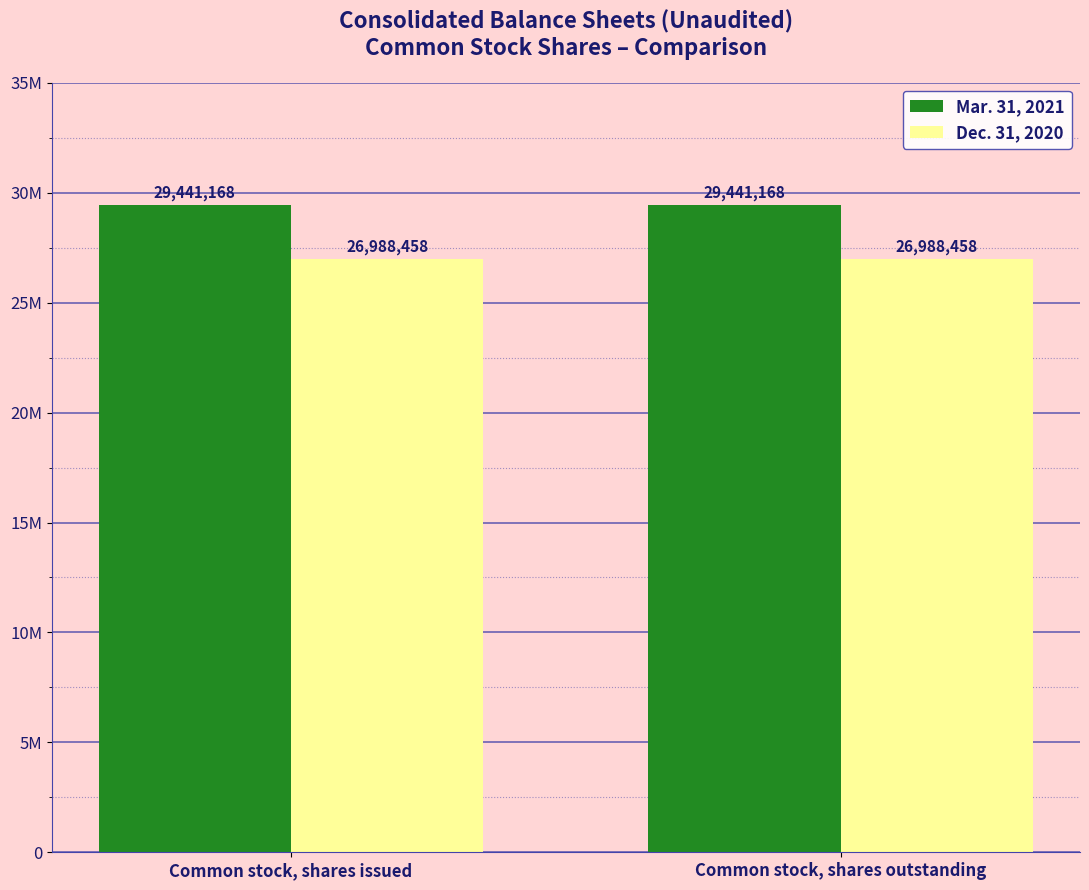

Between Common stock, shares issued and Common stock, shares outstanding, which series saw the biggest shift?

Mar. 31, 2021